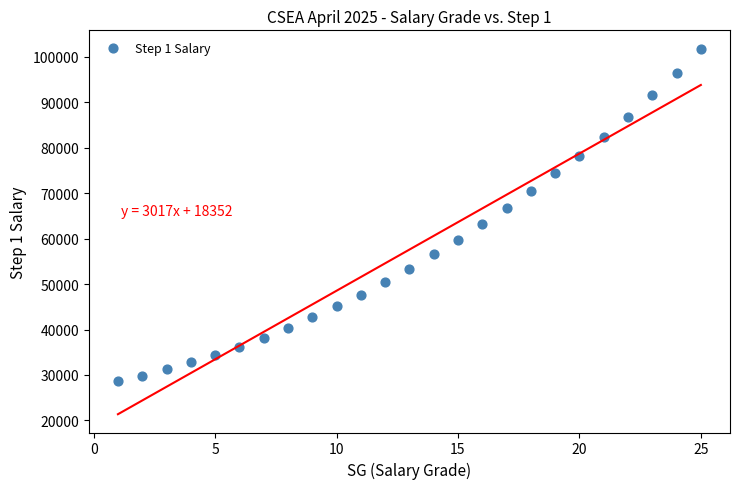

What is the range of X values (max minus min)?

24